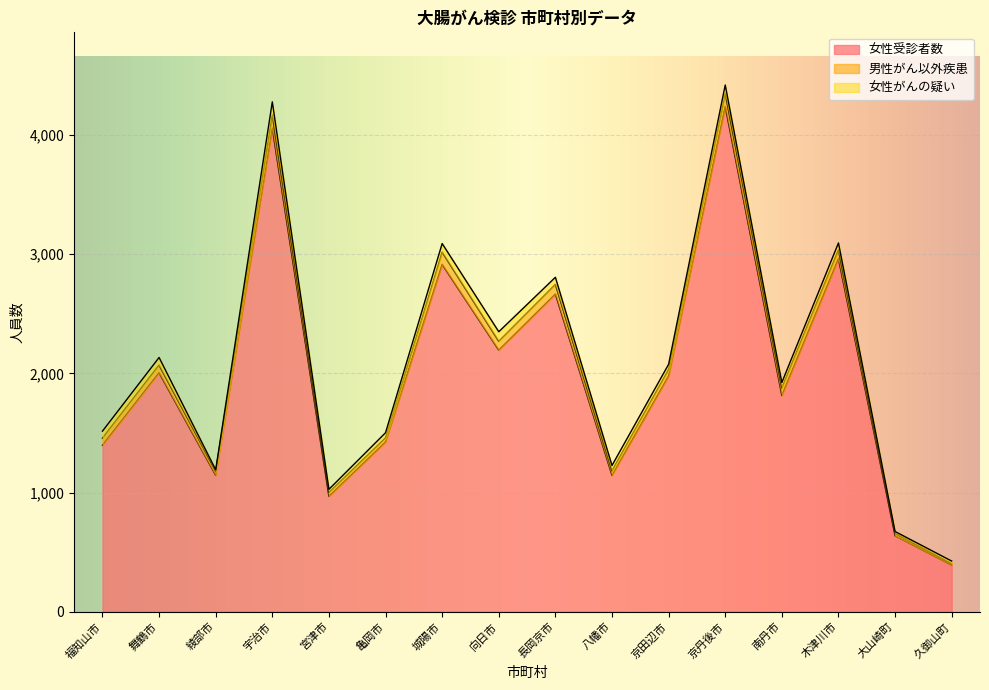

At 城陽市, list the series in order from smallest to largest.

女性がんの疑い, 男性がん以外疾患, 女性受診者数